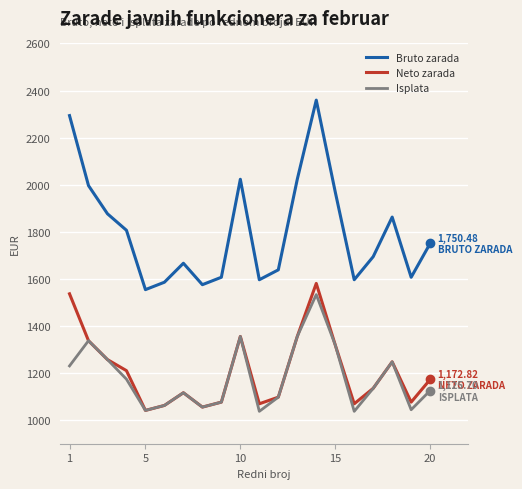

Does the chart display data point markers on the line(s)?

No